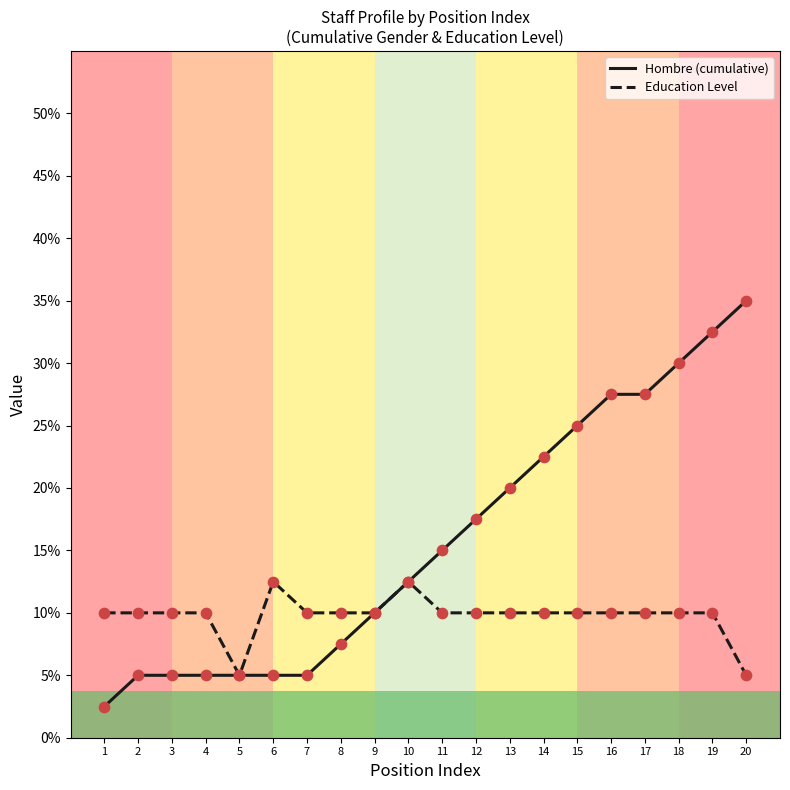

Is the value of Hombre (cumulative) at 3 greater than the value of Education Level at 9?

No